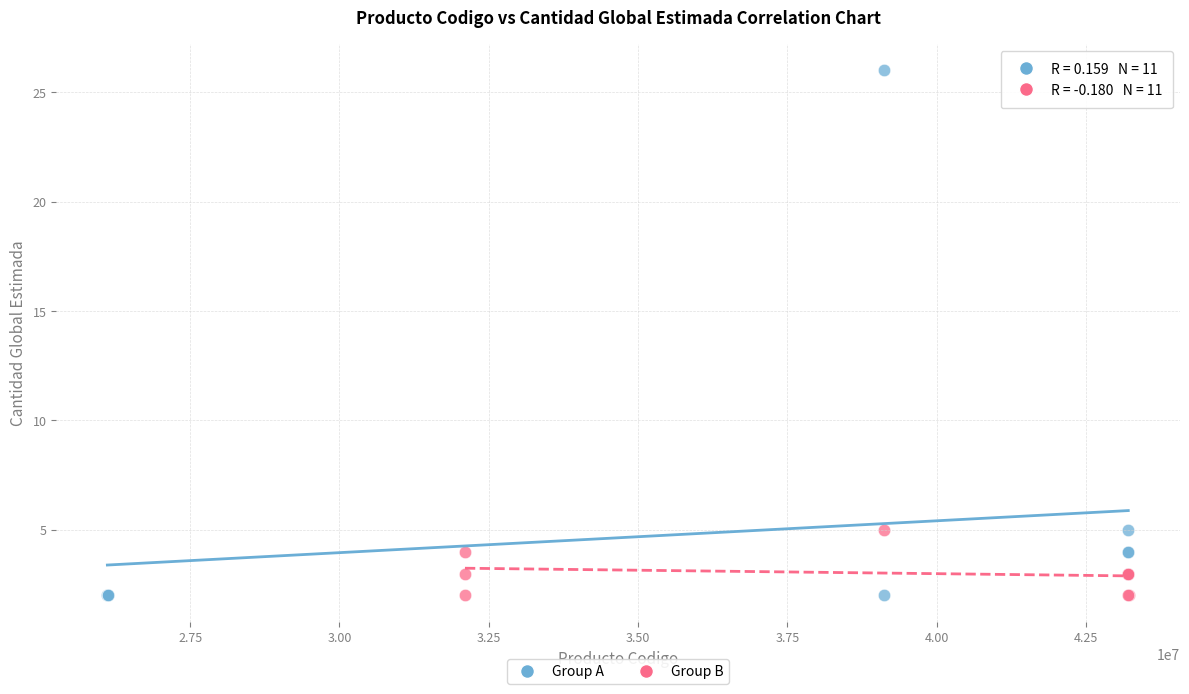

Which series has the widest spread of Y values?

Group A